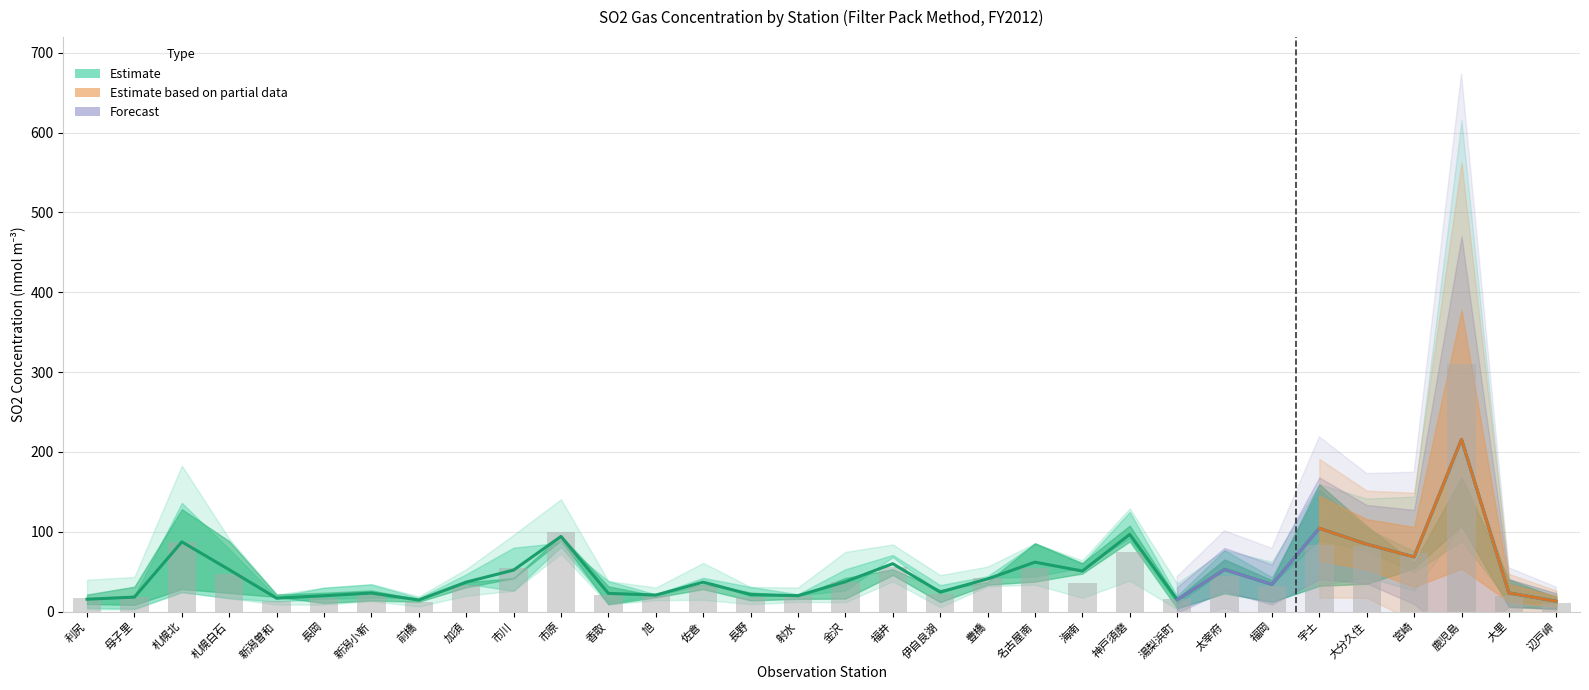

What is the label of the 25th bar from the right?

前橋